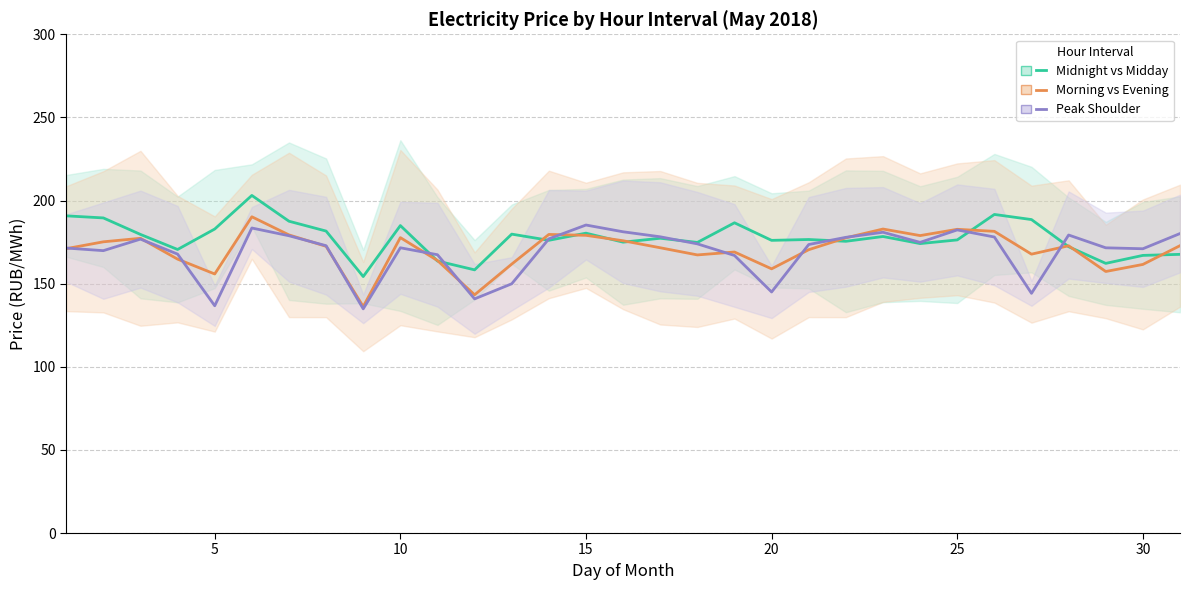

How many values in the Peak Shoulder series exceed 173?

16